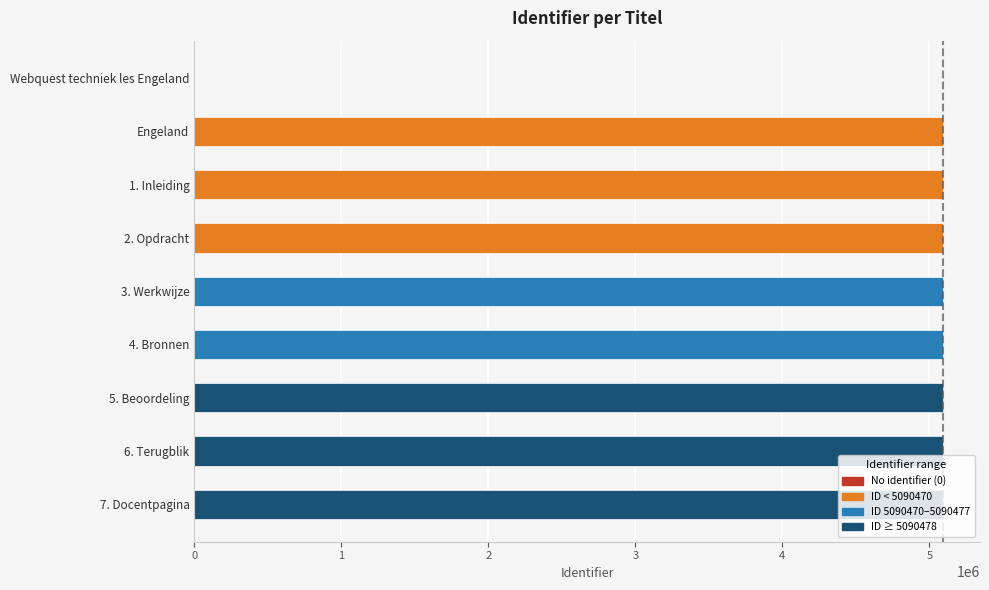

List the labels in order of value, largest first.

7. Docentpagina, 6. Terugblik, 5. Beoordeling, 4. Bronnen, 3. Werkwijze, 2. Opdracht, 1. Inleiding, Engeland, Webquest techniek les Engeland